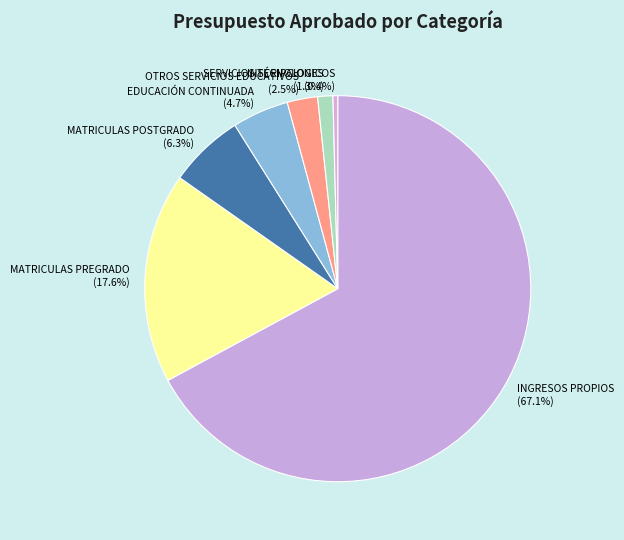

Between INSCRIPCIONES and INGRESOS PROPIOS, which is larger?

INGRESOS PROPIOS